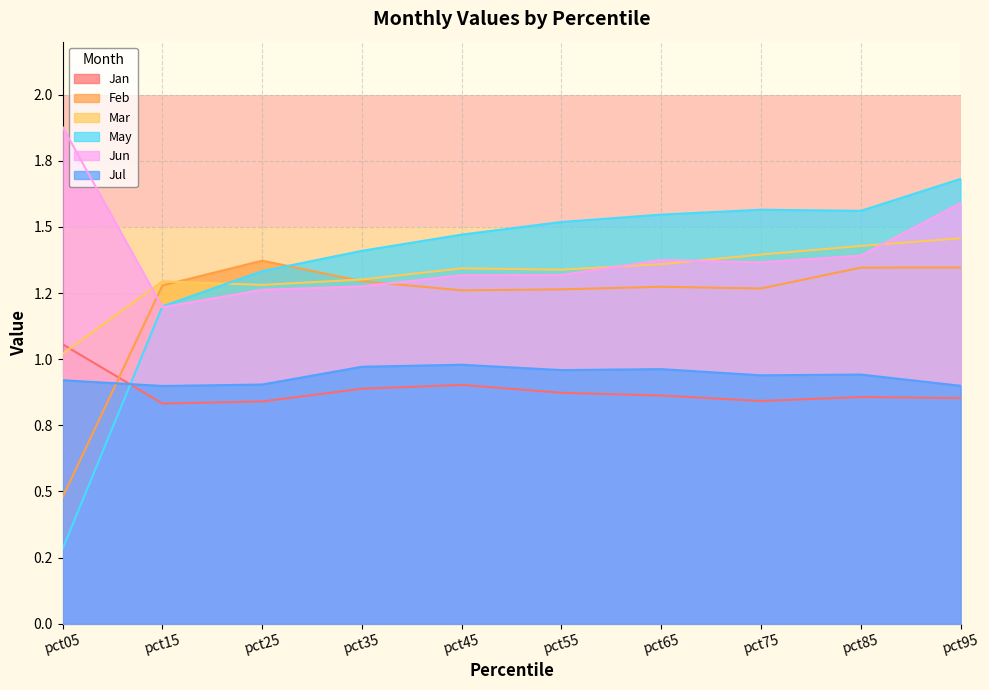

What is the difference between the highest and lowest values at pct95?

0.8